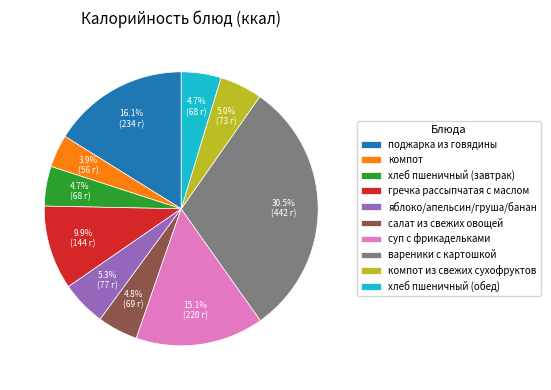

Between компот and хлеб пшеничный (обед), which is larger?

хлеб пшеничный (обед)